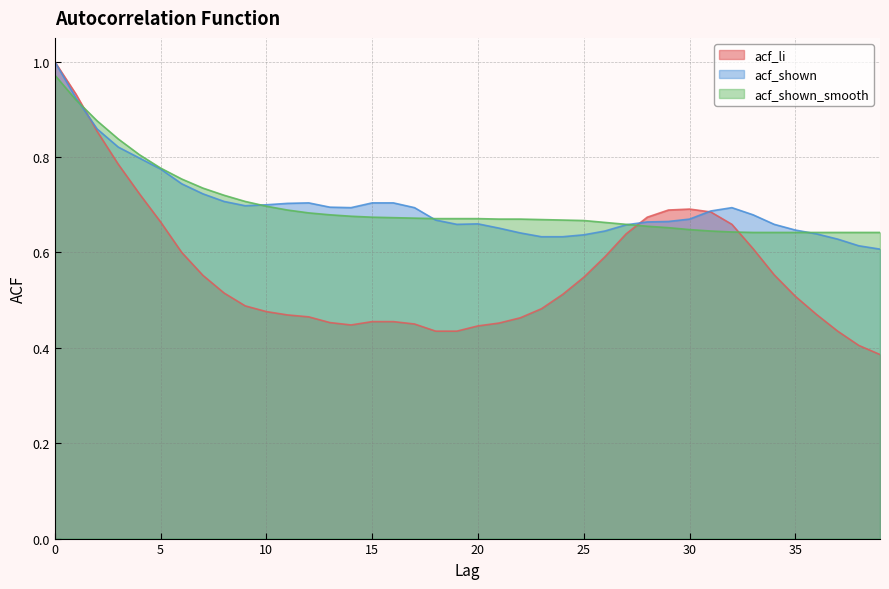

At which label is acf_shown_smooth closest to 0?

33